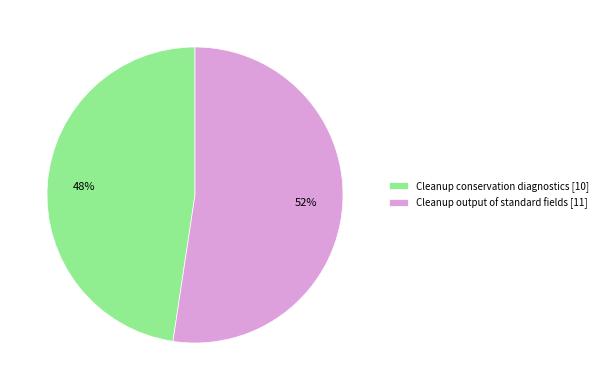

Combined, do Cleanup conservation diagnostics and Cleanup output of standard fields account for over 50%?

Yes